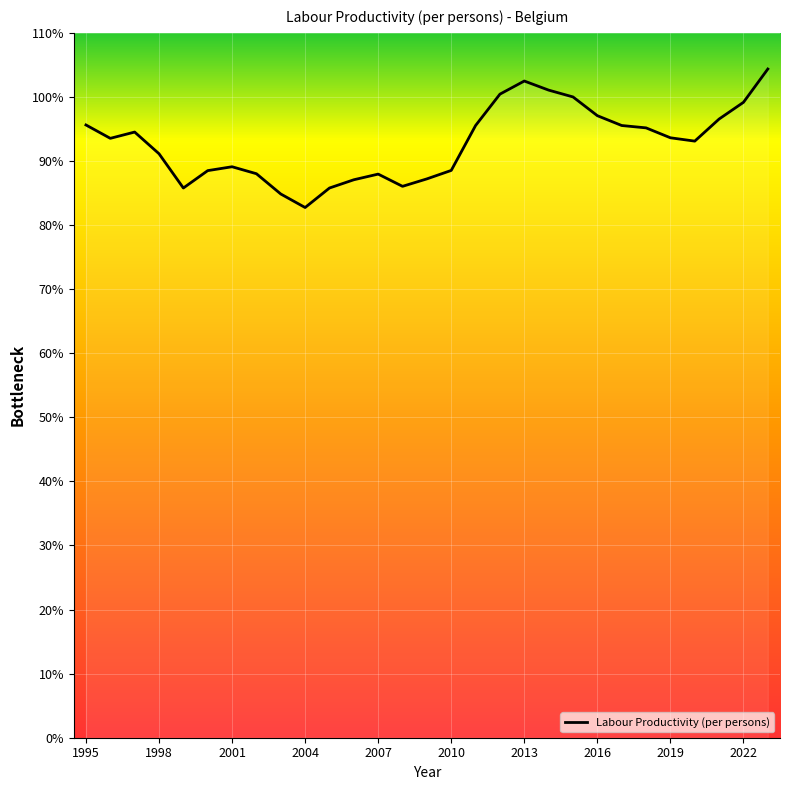

What is the difference between the maximum and minimum values?

21.6